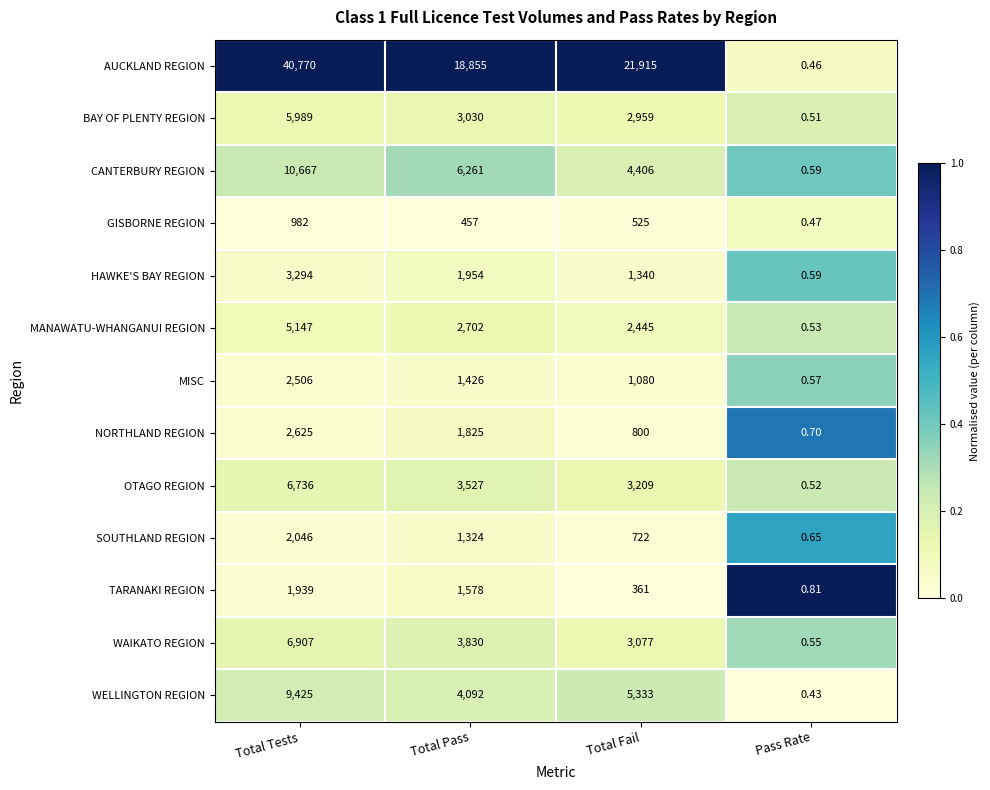

Which series has the widest spread of values?

AUCKLAND REGION